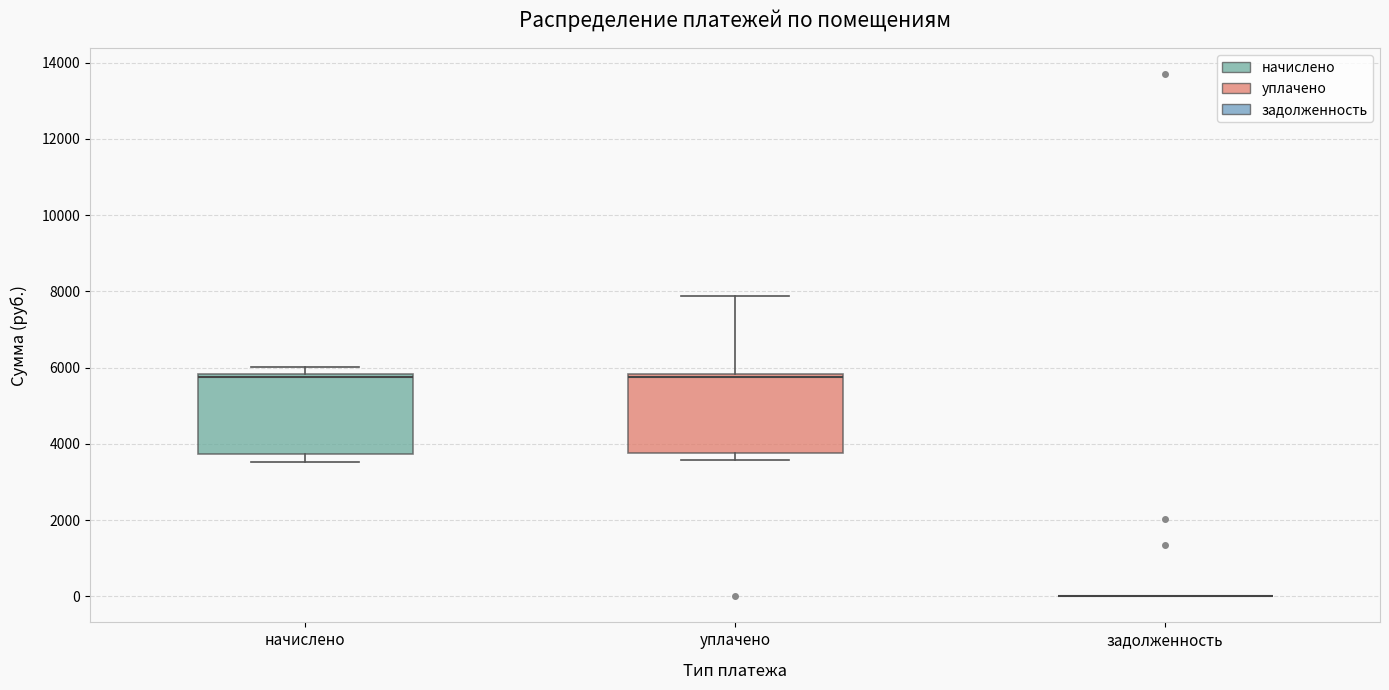

Reading left to right, read every box against the y-axis: the position of its median line, the range the box covers, and the ends of its whiskers. The values are not printed on the chart, so give them approximately, as read against the axis.

начислено: median 5800 (just below the box's upper edge), box 3800 to 5800, whiskers 3600 to 6000
уплачено: median 5800 (just below the box's upper edge), box 3800 to 5800, whiskers 3600 to 7800
задолженность: box collapsed to a line at 0, whiskers 0 to 0